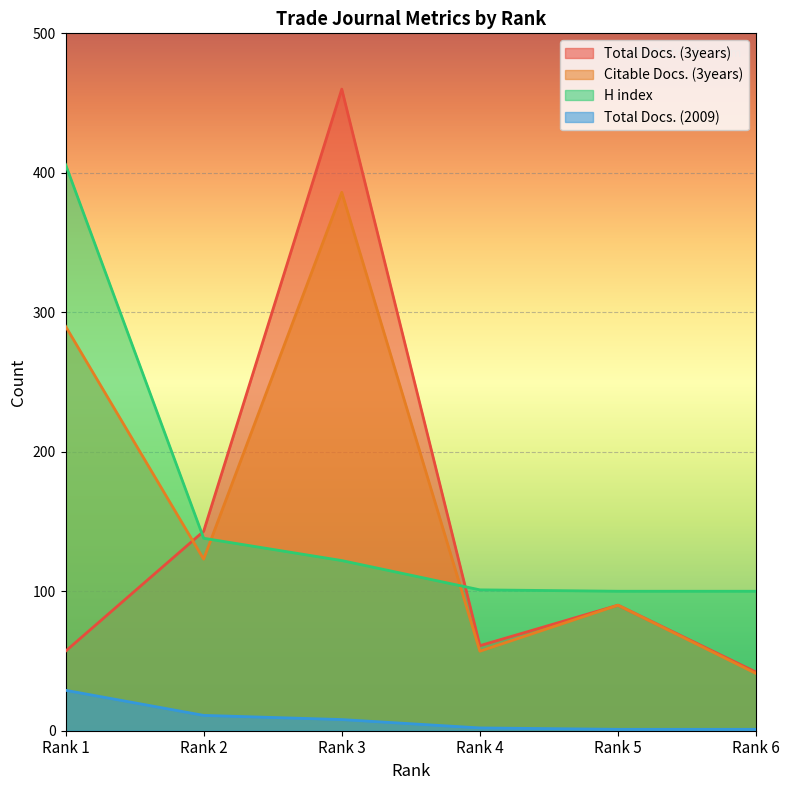

What is the sum of all Total Docs. (2009) values?

52